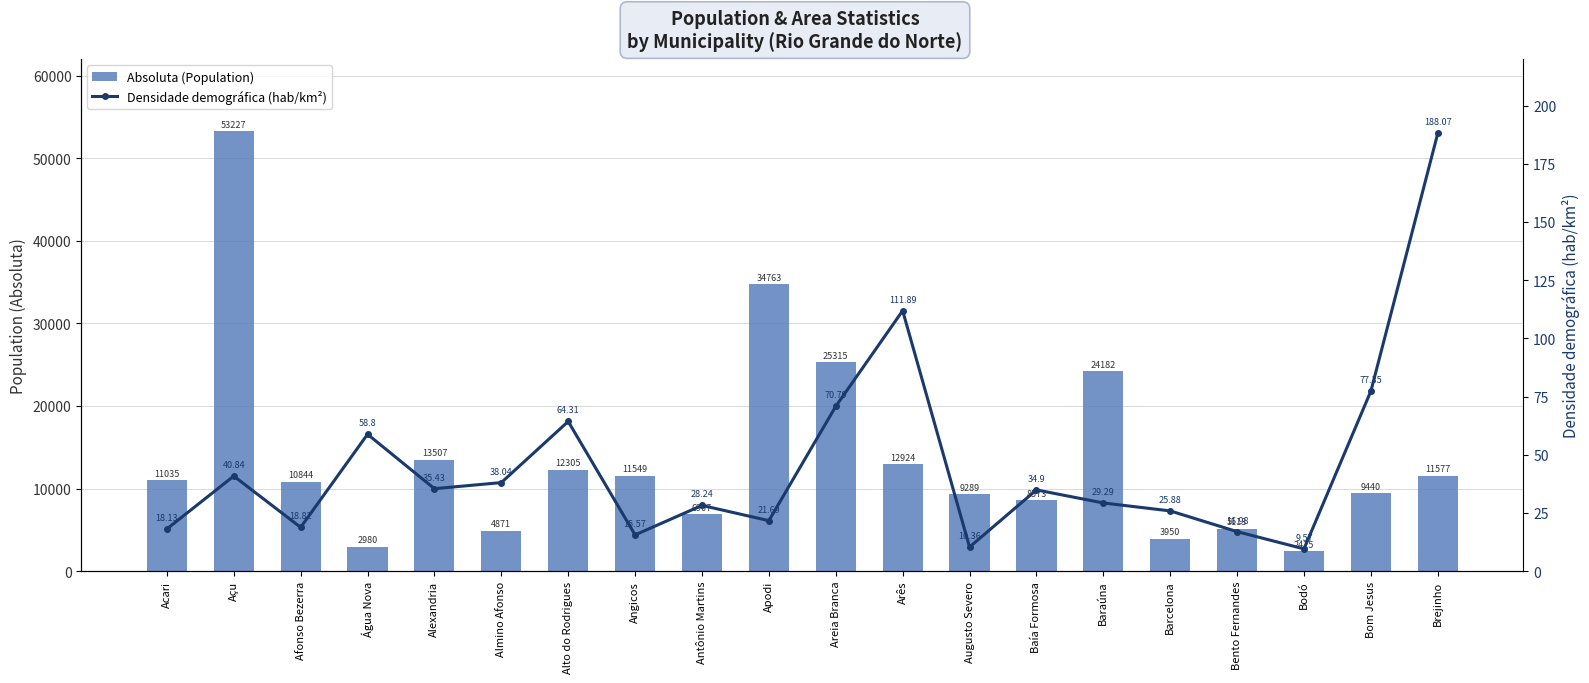

Are the bars horizontal?

No